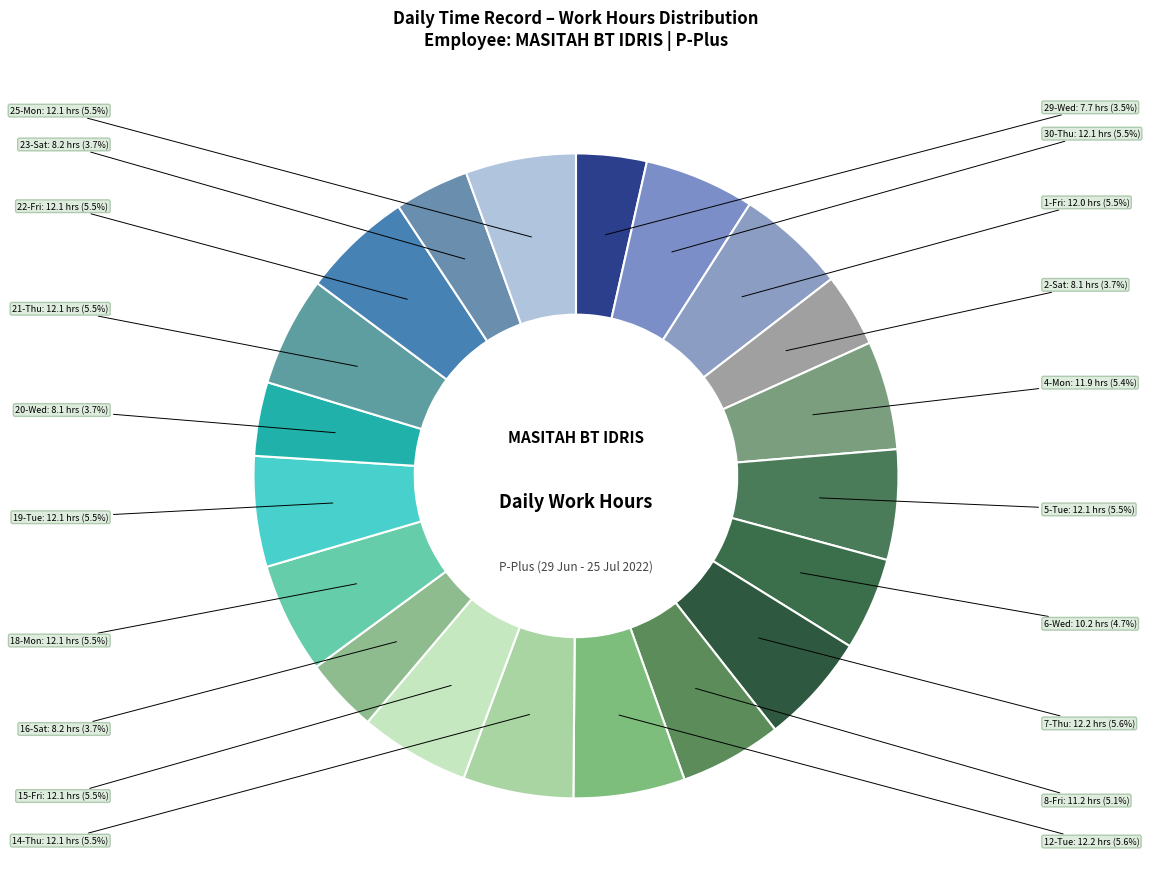

How many segments does this pie chart have?

20